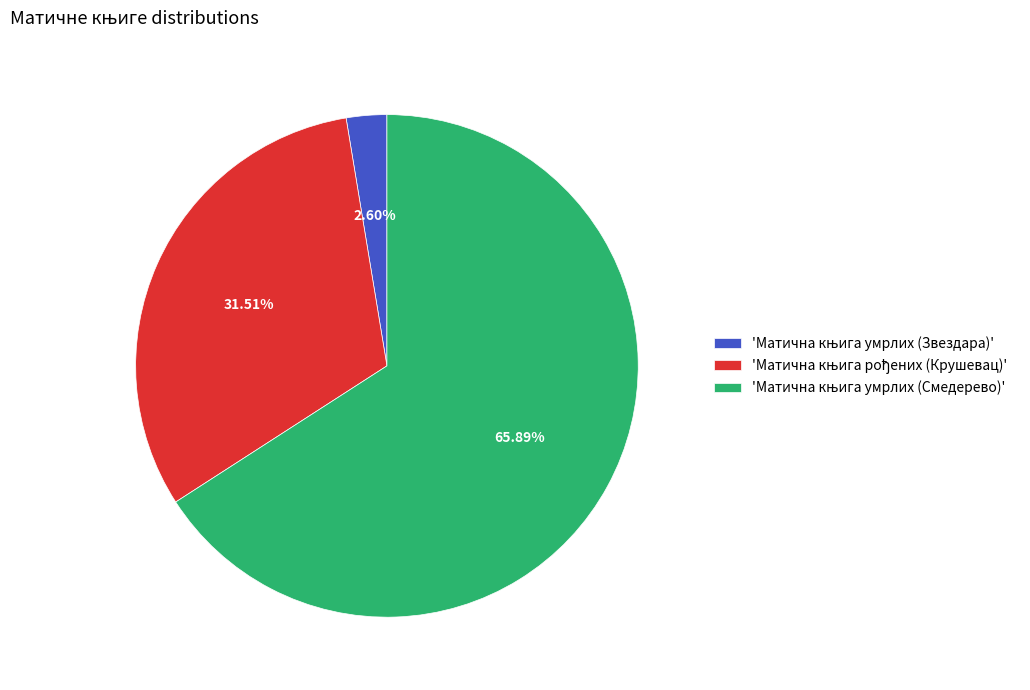

How many slices are in this pie chart?

3